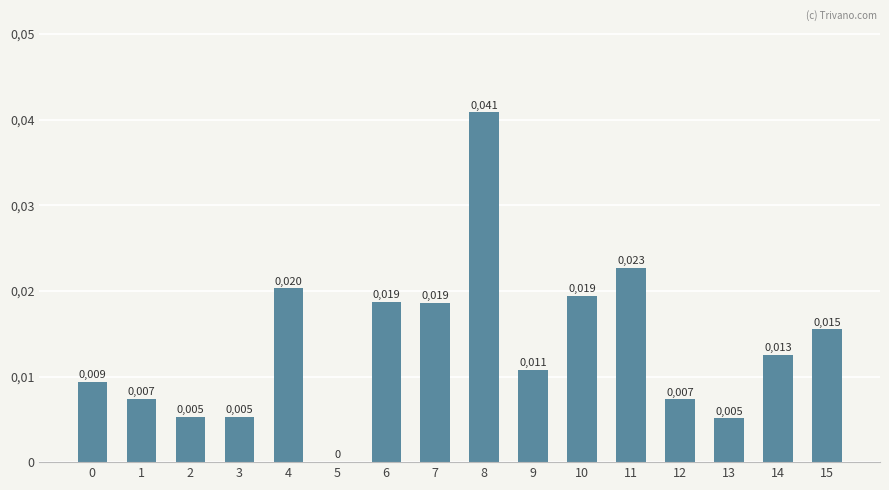

Are the bars horizontal?

No